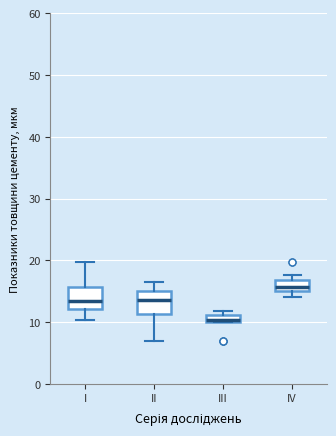

Where does the median line of the box for II sit on the y-axis? The values are not printed on the chart, so give them approximately, as read against the axis.

14